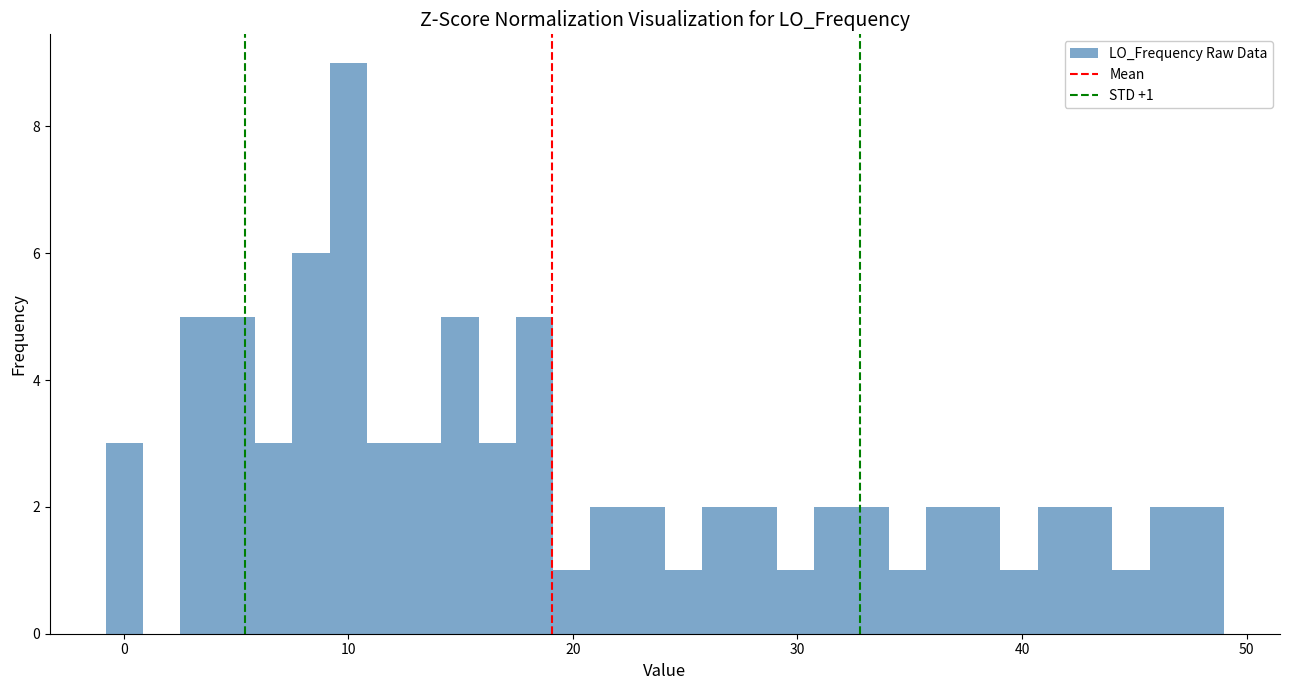

Around what value on the x-axis is the tallest bar? Give the approximate position of its centre, as read against the axis.

10